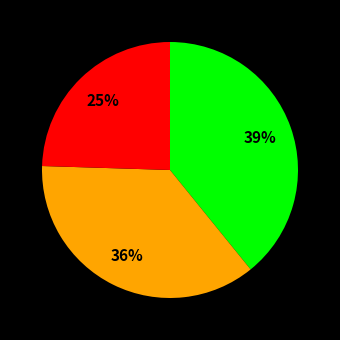

How many slices are in this pie chart?

3